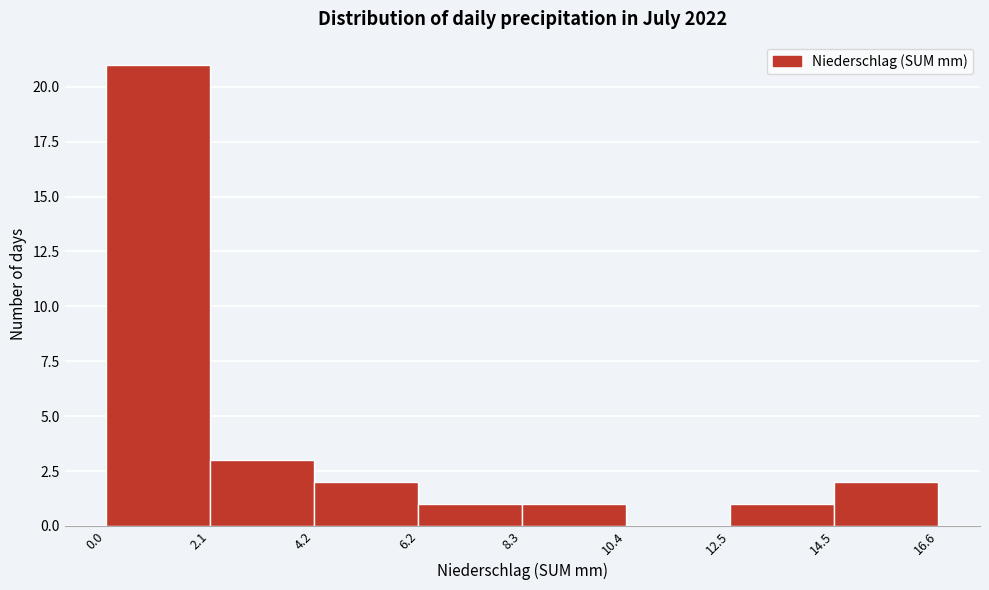

Which range on the x-axis has the tallest bar?

0.0 to 2.1